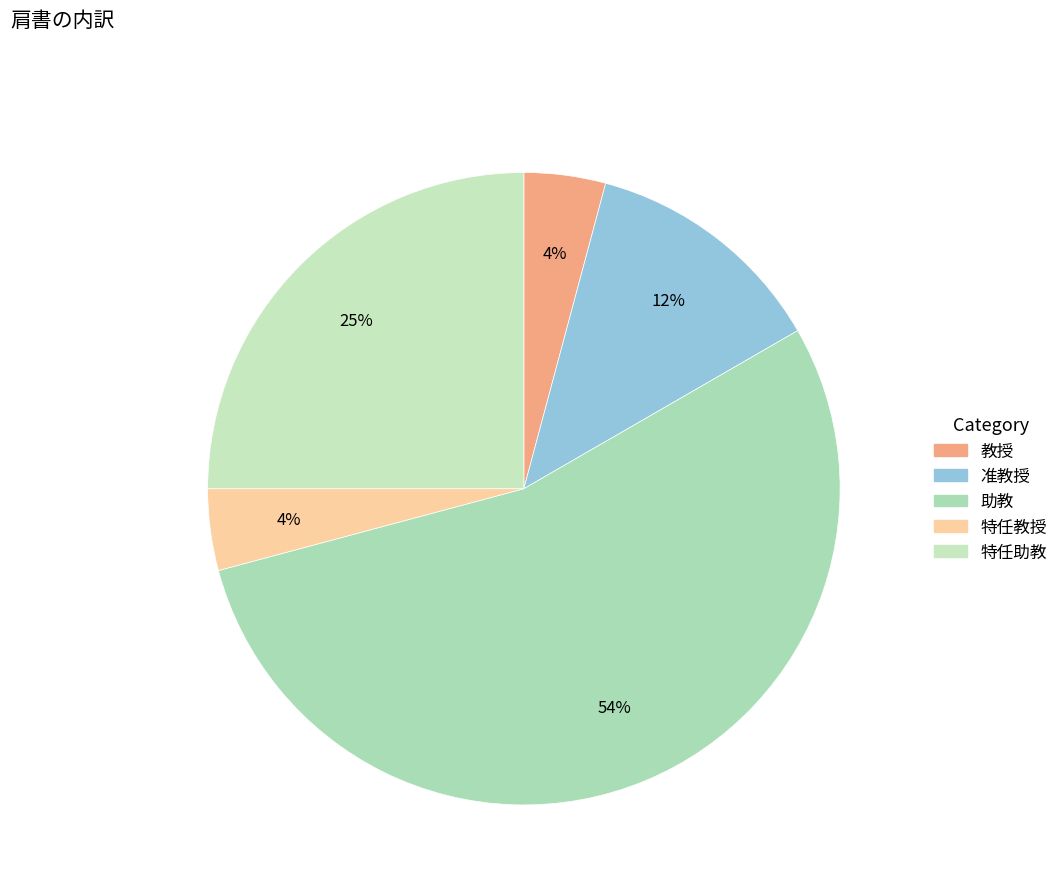

To the nearest percent, what portion does 准教授 represent?

12%